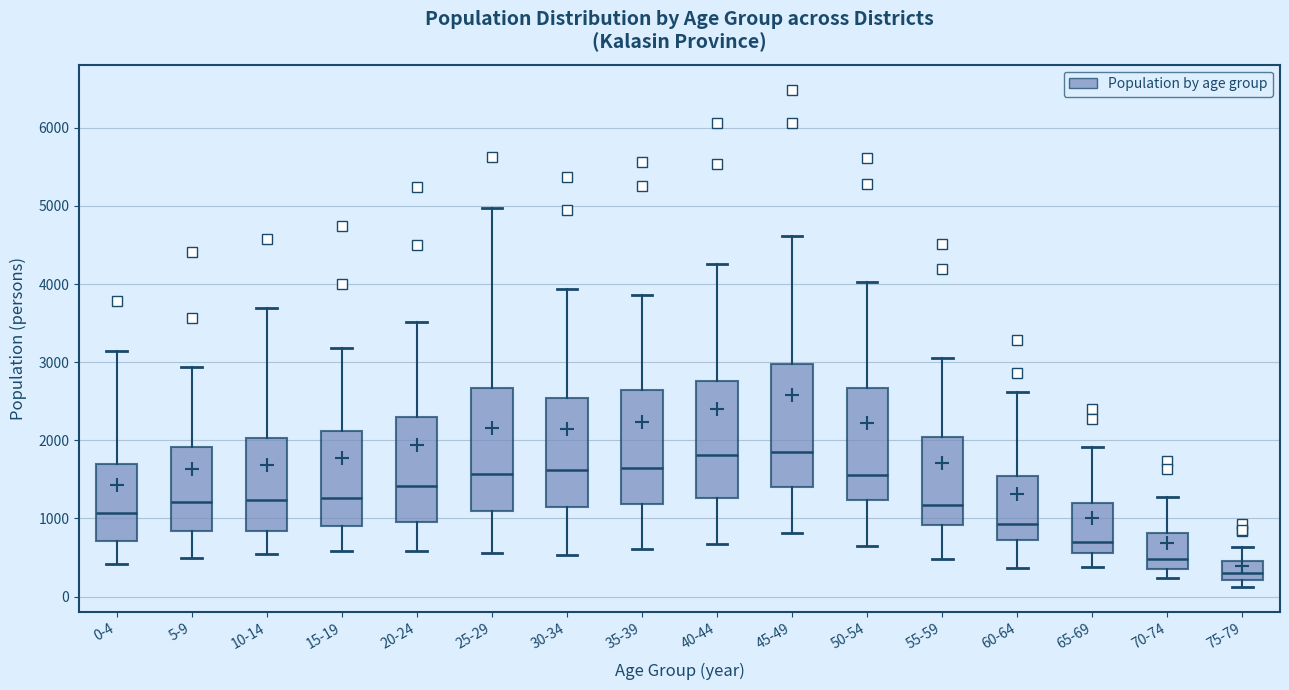

Reading left to right, read every box against the y-axis: the position of its median line, the range the box covers, and the ends of its whiskers. The values are not printed on the chart, so give them approximately, as read against the axis.

0-4: median 1100, box 700 to 1700, whiskers 400 to 3100
5-9: median 1200, box 800 to 1900, whiskers 500 to 2900
10-14: median 1200, box 800 to 2000, whiskers 500 to 3700
15-19: median 1300, box 900 to 2100, whiskers 600 to 3200
20-24: median 1400, box 900 to 2300, whiskers 600 to 3500
25-29: median 1600, box 1100 to 2700, whiskers 600 to 5000
30-34: median 1600, box 1100 to 2500, whiskers 500 to 3900
35-39: median 1600, box 1200 to 2600, whiskers 600 to 3900
40-44: median 1800, box 1300 to 2800, whiskers 700 to 4300
45-49: median 1800, box 1400 to 3000, whiskers 800 to 4600
50-54: median 1600, box 1200 to 2700, whiskers 600 to 4000
55-59: median 1200, box 900 to 2000, whiskers 500 to 3100
60-64: median 900, box 700 to 1500, whiskers 400 to 2600
65-69: median 700, box 600 to 1200, whiskers 400 to 1900
70-74: median 500, box 400 to 800, whiskers 200 to 1300
75-79: median 300, box 200 to 500, whiskers 100 to 600